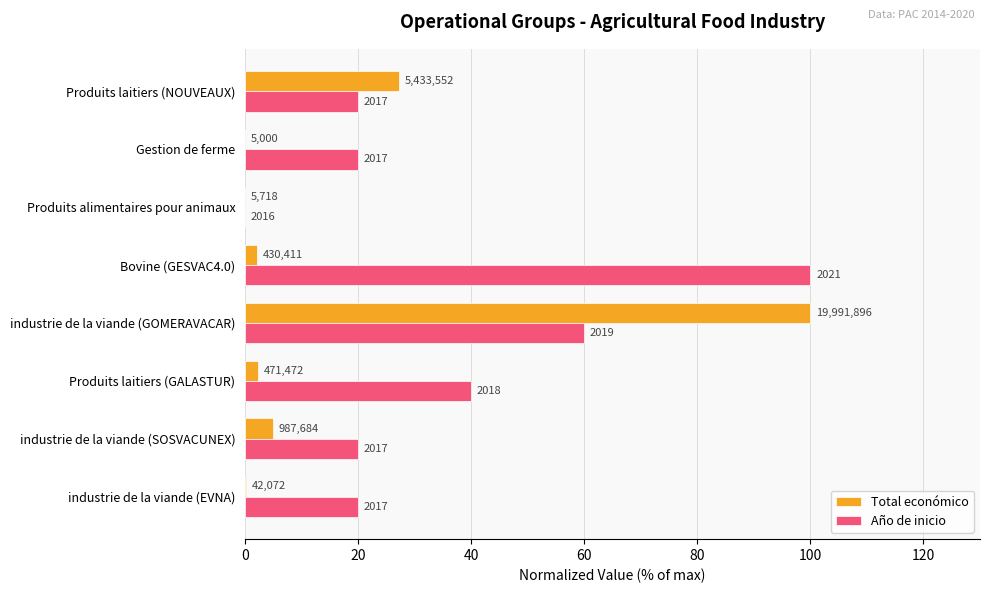

What are all the series names shown in the legend?

Total económico, Año de inicio